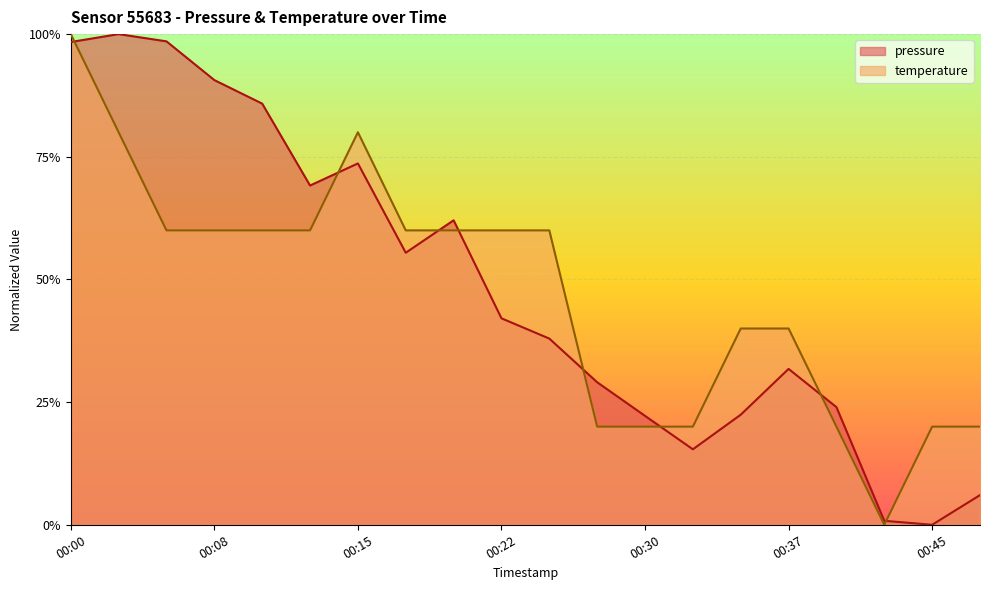

Where is the first local minimum for temperature?

00:42